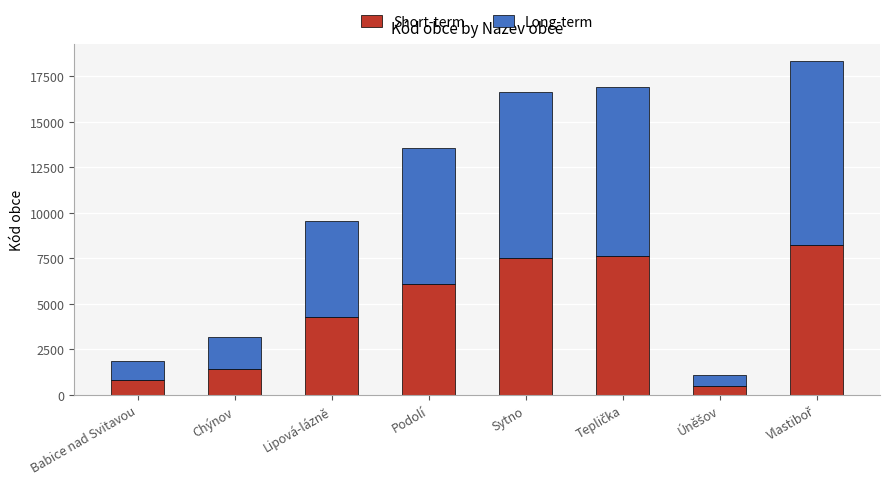

Is it true that Short-term equals 6095.2 at Podolí?

True